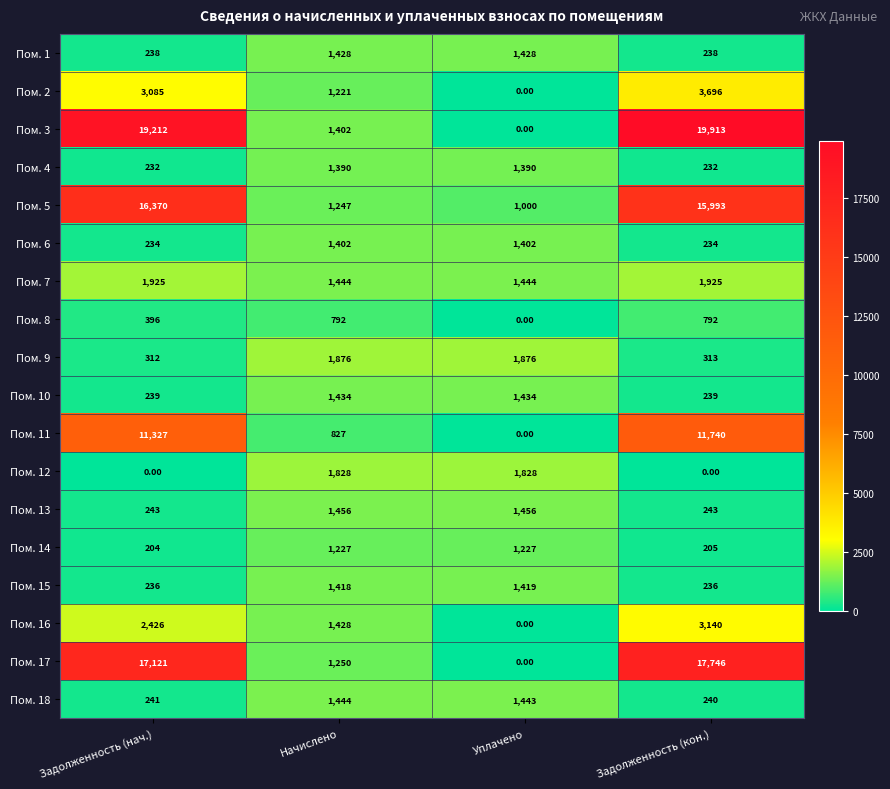

What is the difference between the maximum and minimum values in the Пом. 12 series?

1828